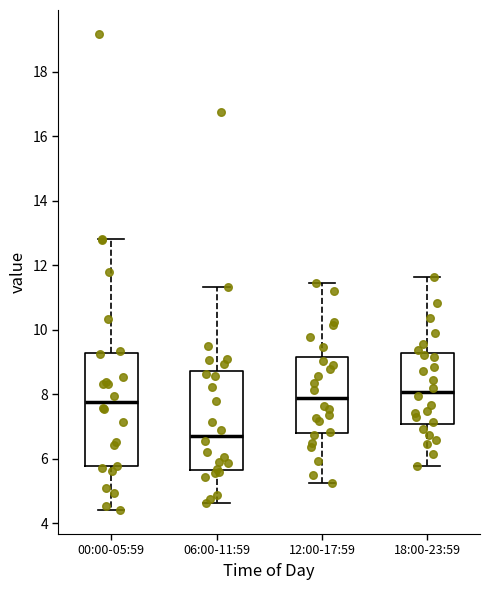

Which box is the tallest, from its lower edge to its upper edge?

00:00-05:59